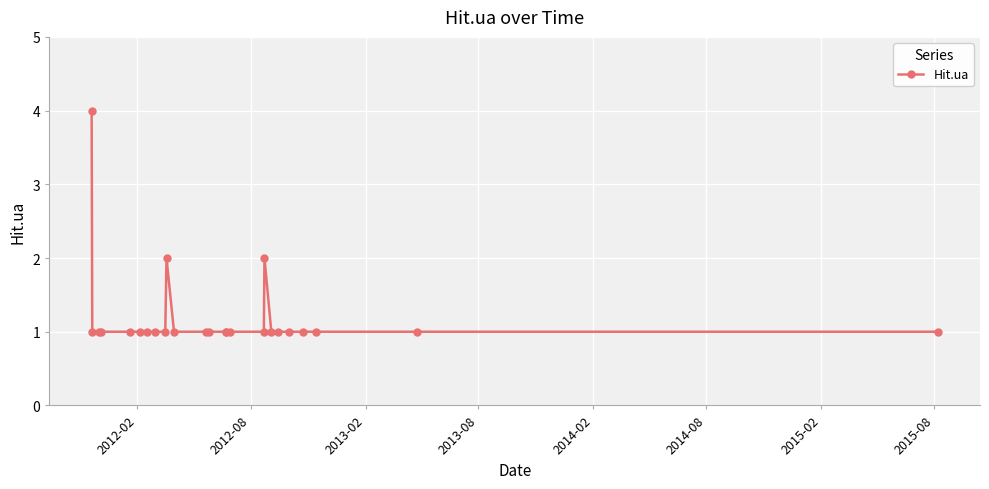

What is the value of the 21st point from the left?

1